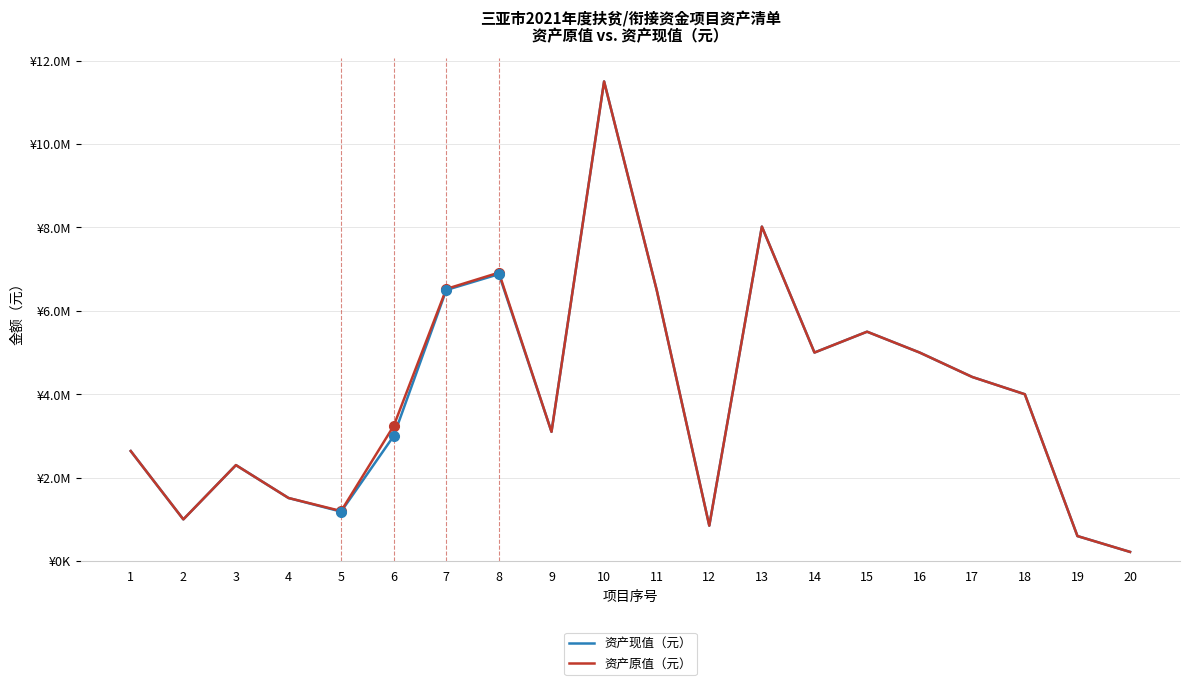

Is it true that 资产原值（元） equals 1000000.0 at 2?

True